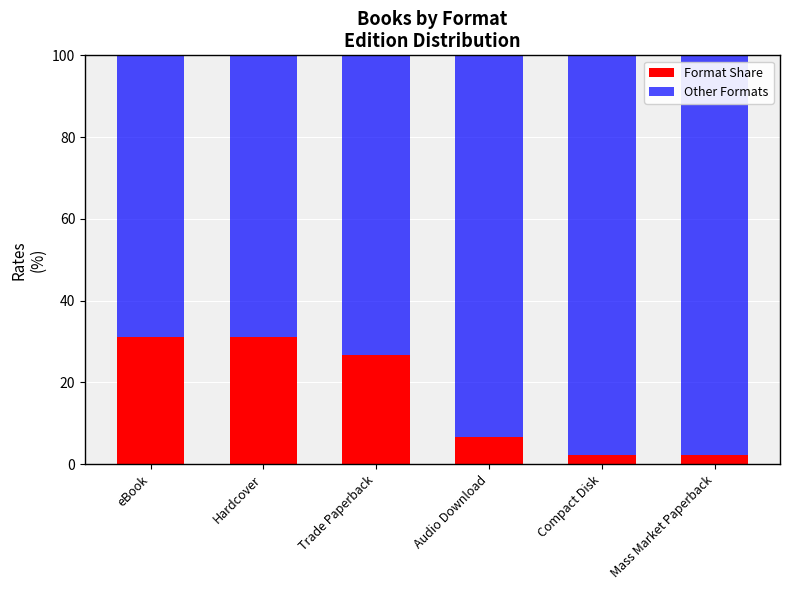

What are all the series names shown in the legend?

Format Share, Other Formats